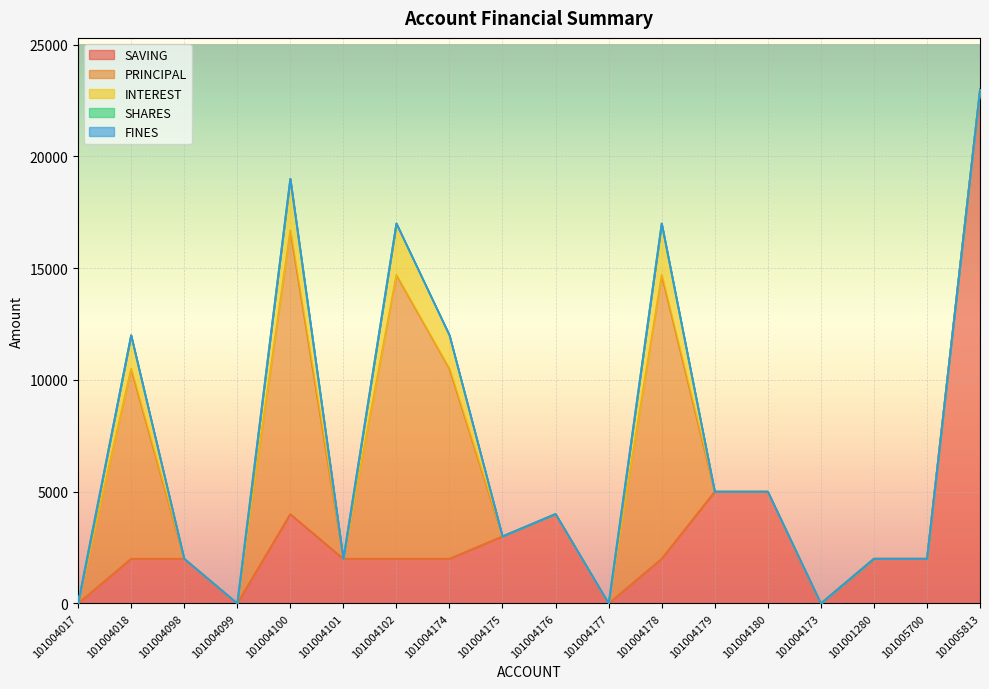

How many values in PRINCIPAL are above zero?

5